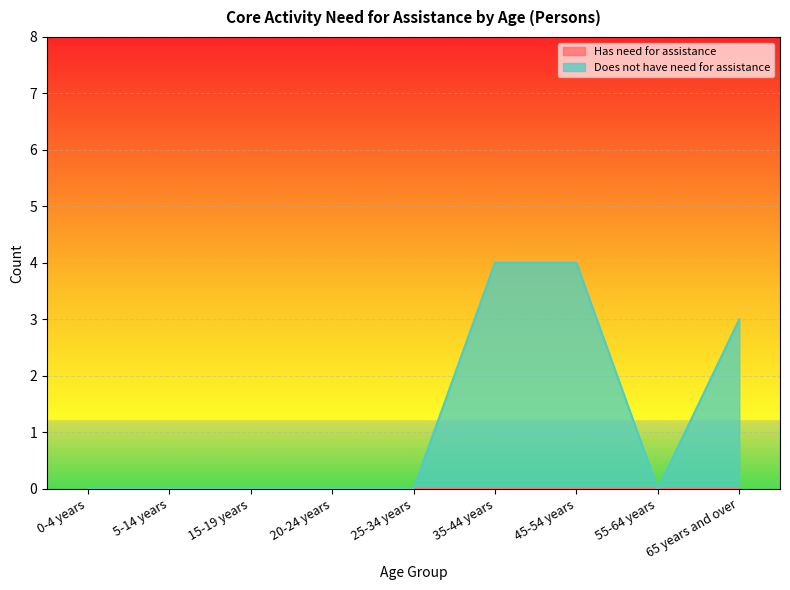

Rank the categories by value from lowest to highest.

0-4 years, 5-14 years, 15-19 years, 20-24 years, 25-34 years, 55-64 years, 65 years and over, 35-44 years, 45-54 years